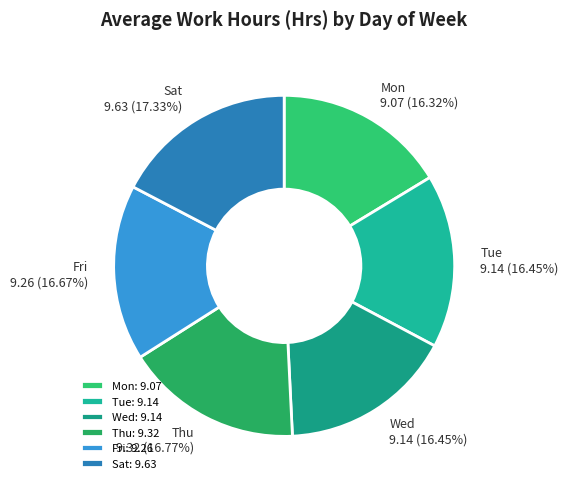

Is there a majority slice in this chart?

No